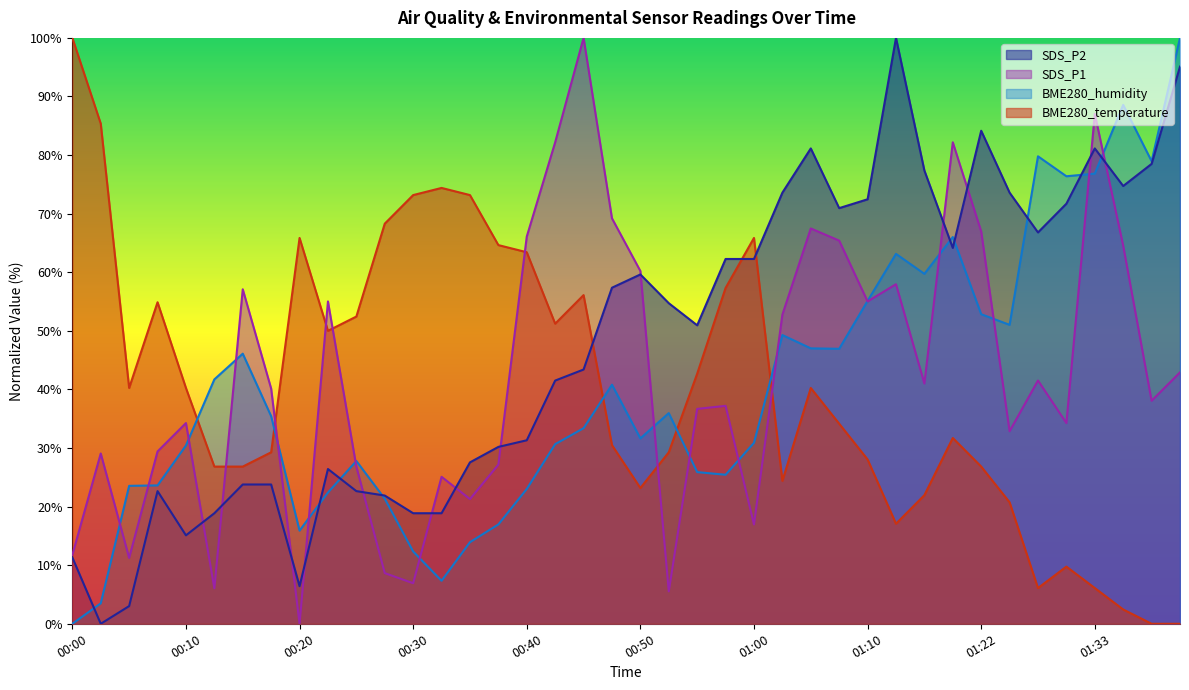

What is the label of the 3rd point from the right?

01:35